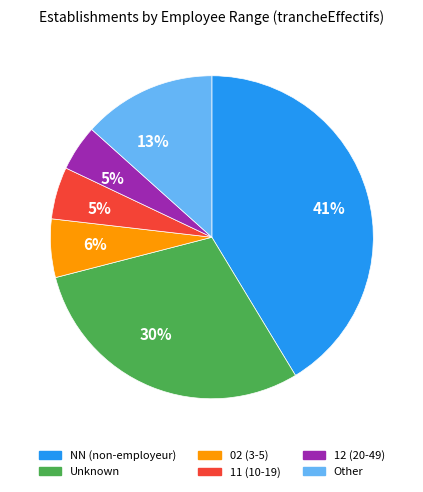

To the nearest percent, what is the average slice percentage?

17%